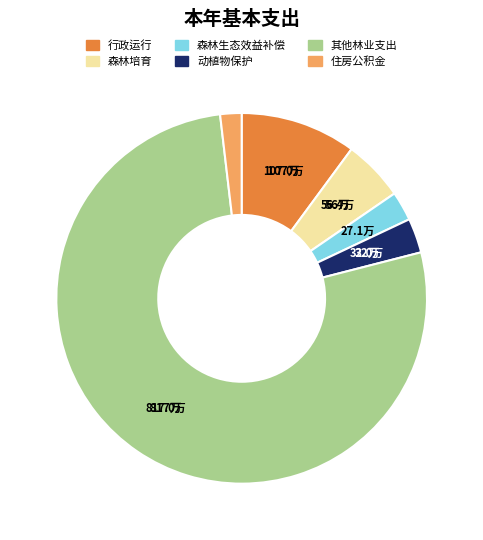

Approximately how many times larger is the value at 住房公积金 compared to 森林培育?

0.3